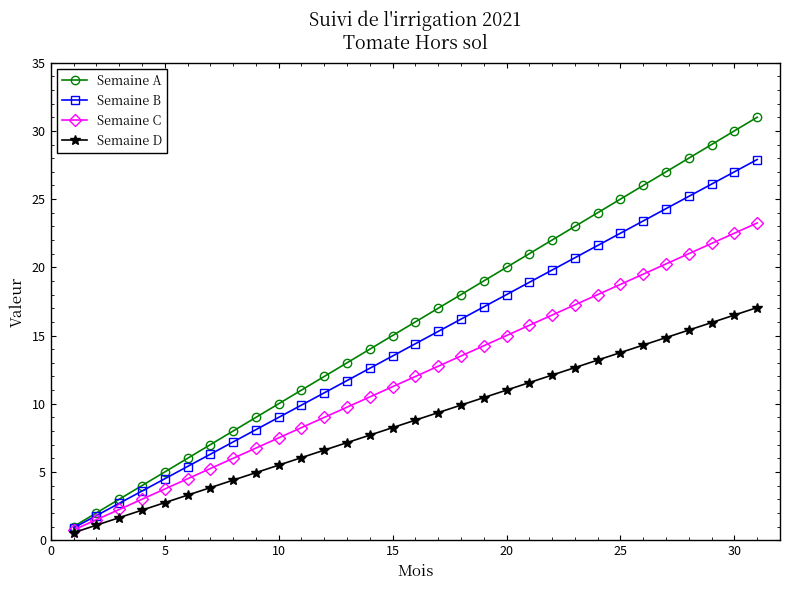

What is the value of the Semaine B point at the 31st from the left?

27.9